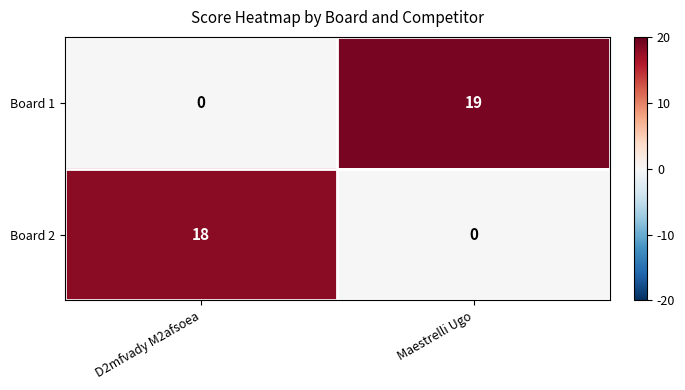

Where is Board 1 nearest to the value 9?

D2mfvady M2afsoea